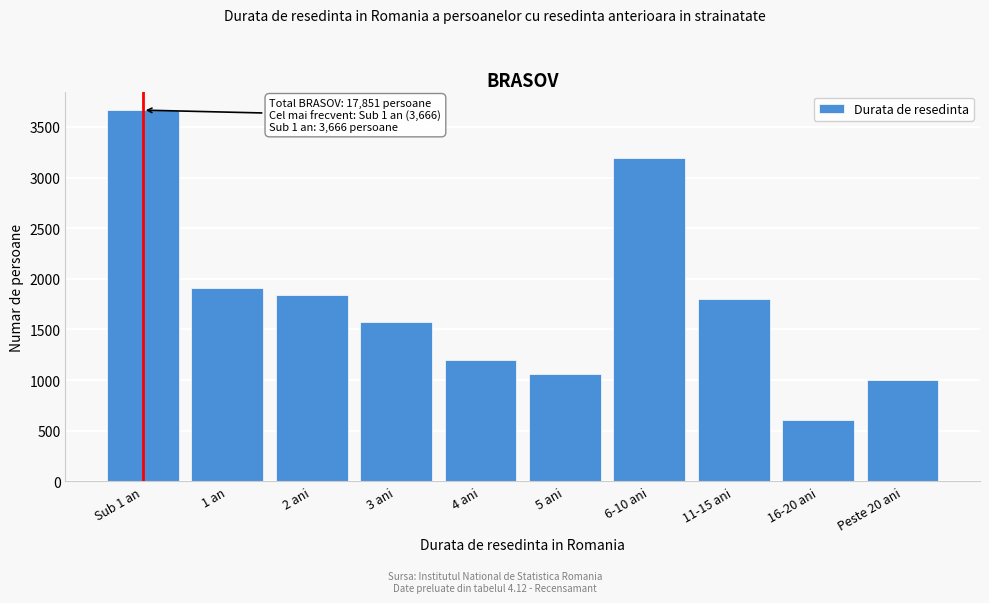

Reading right to left, transcribe all the data shown in this chart.

Peste 20 ani=1001	16-20 ani=603	11-15 ani=1804	6-10 ani=3196	5 ani=1056	4 ani=1194	3 ani=1576	2 ani=1844	1 an=1911	Sub 1 an=3666